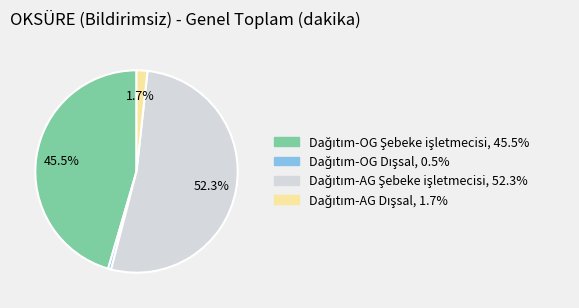

To the nearest percent, what is the difference between the largest and smallest slice percentages?

52%